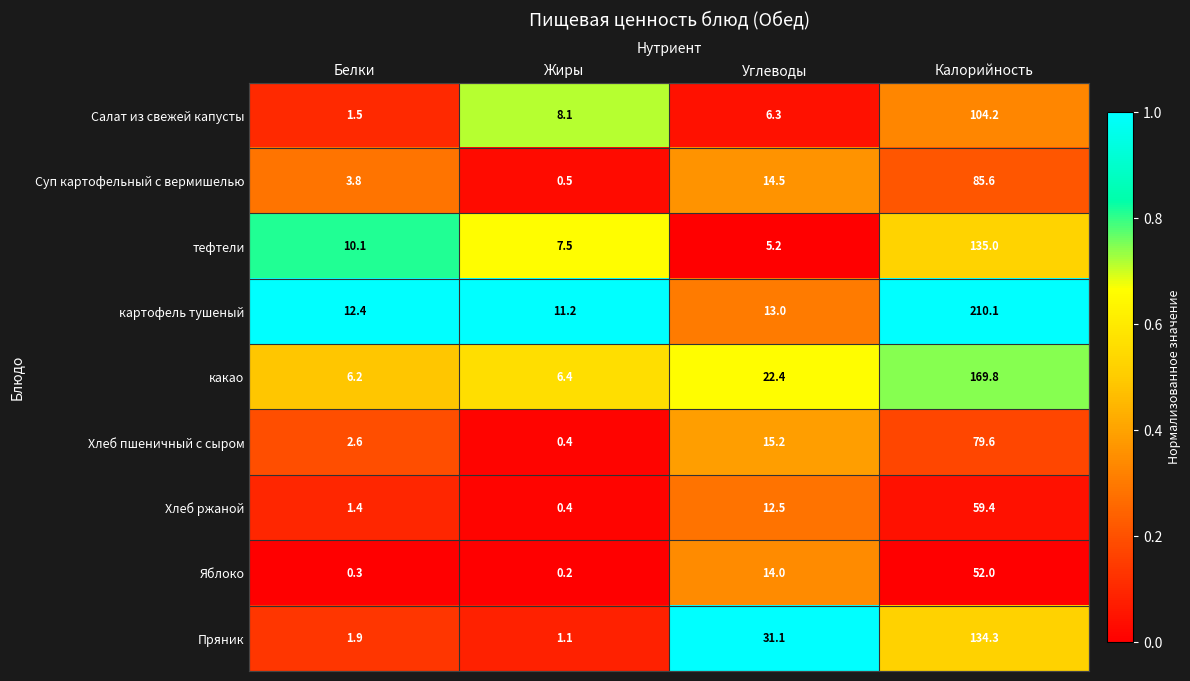

The value of Пряник at Углеводы is 31.1. True or false?

True